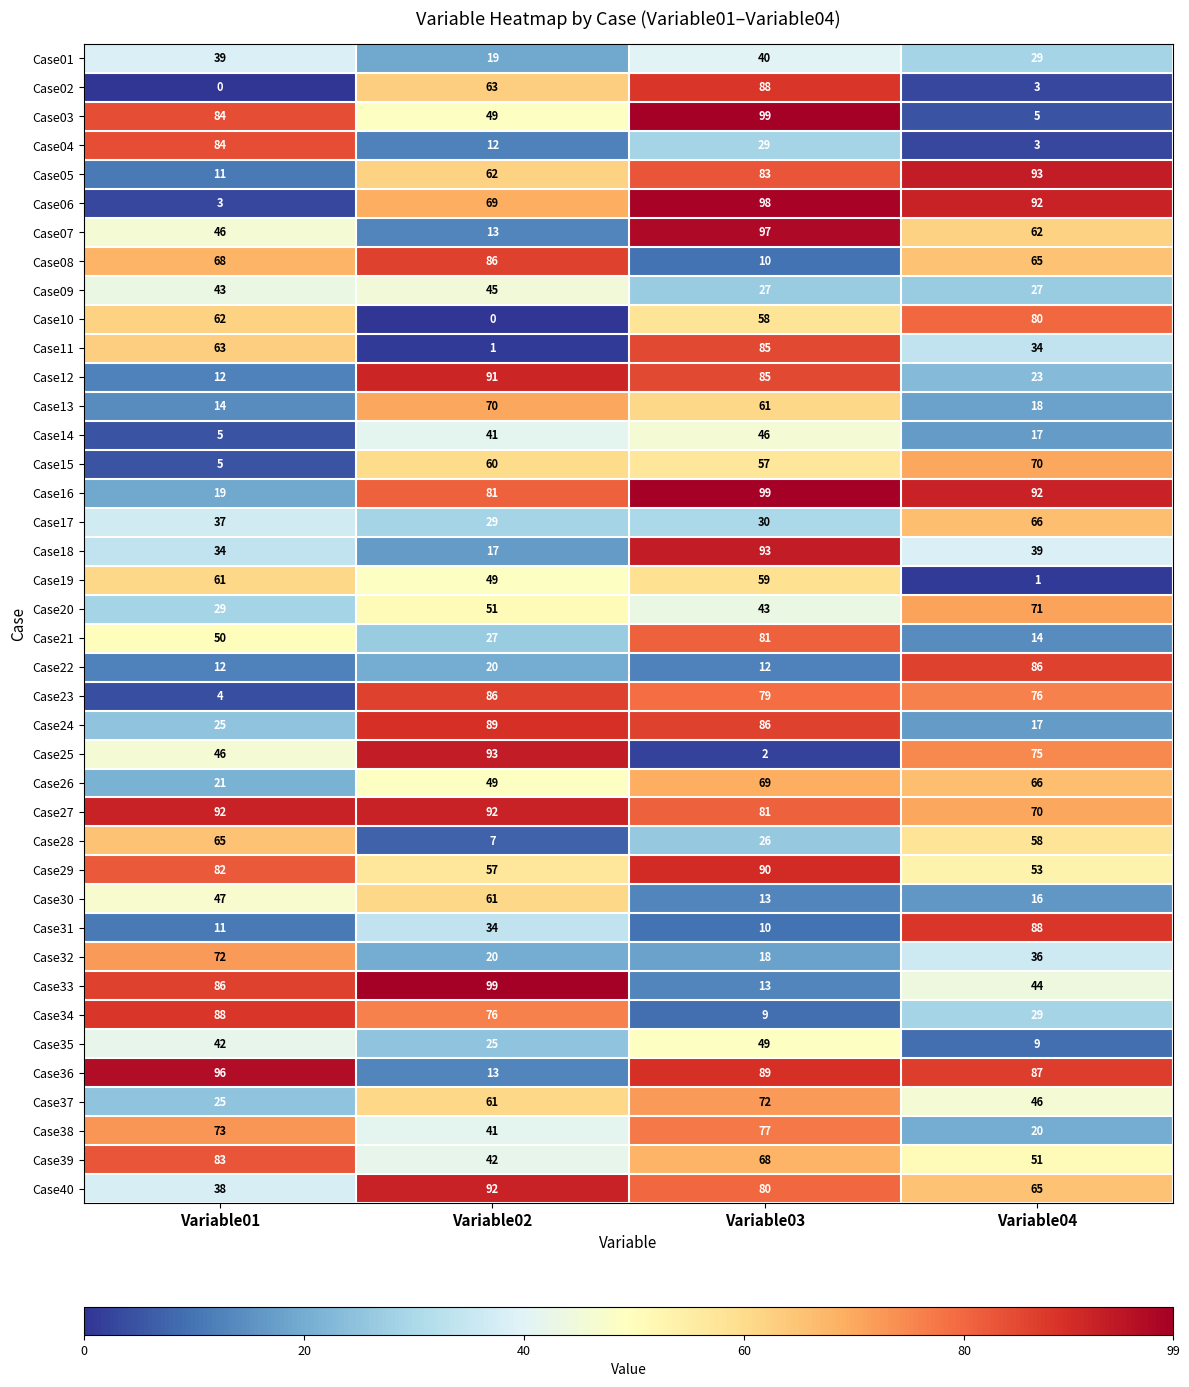

At how many categories does at least one series exceed 54?

4